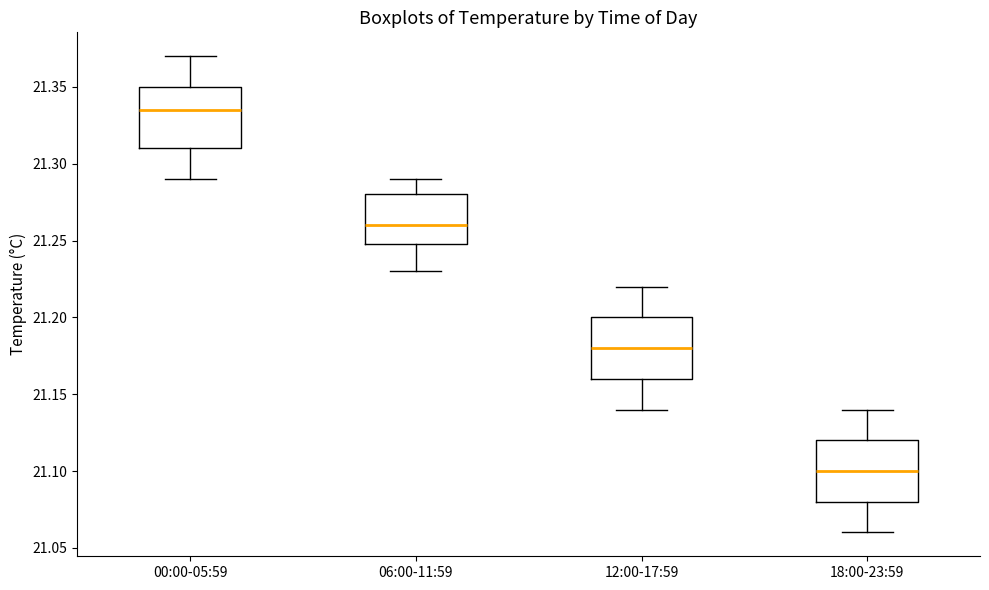

Reading left to right, read every box against the y-axis: the position of its median line, the range the box covers, and the ends of its whiskers. The values are not printed on the chart, so give them approximately, as read against the axis.

00:00-05:59: median 21.335, box 21.310 to 21.350, whiskers 21.290 to 21.370
06:00-11:59: median 21.260, box 21.250 to 21.280, whiskers 21.230 to 21.290
12:00-17:59: median 21.180, box 21.160 to 21.200, whiskers 21.140 to 21.220
18:00-23:59: median 21.100, box 21.080 to 21.120, whiskers 21.060 to 21.140